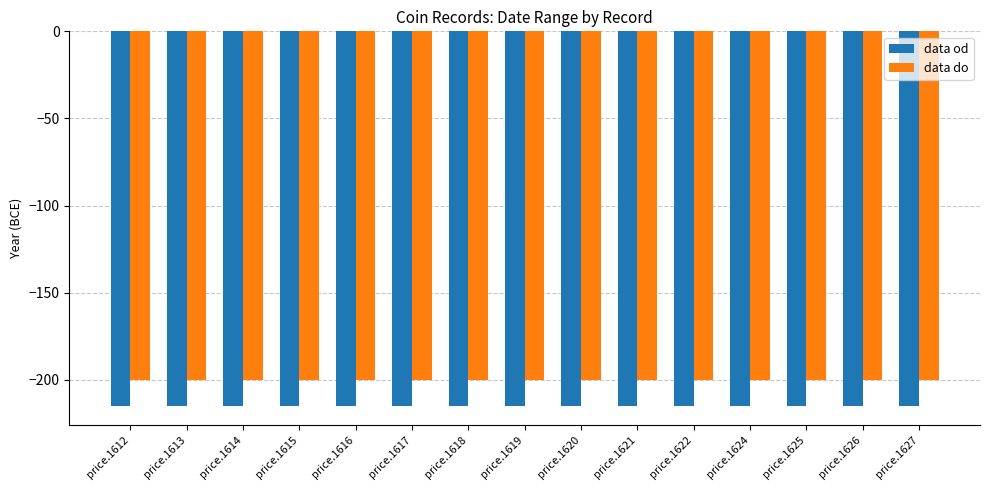

What is the difference between the highest and lowest values at price.1627?

15